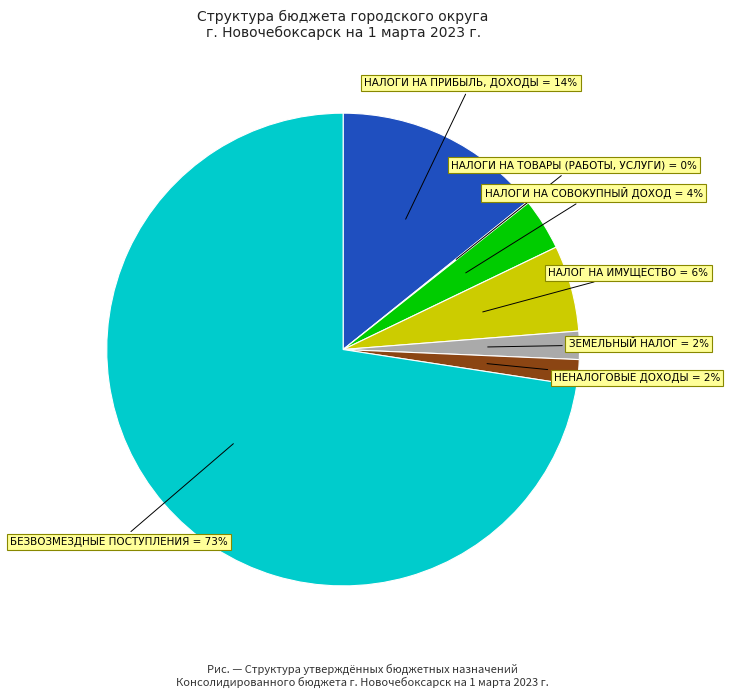

To the nearest percent, what is the difference between the largest and smallest slice percentages?

72%